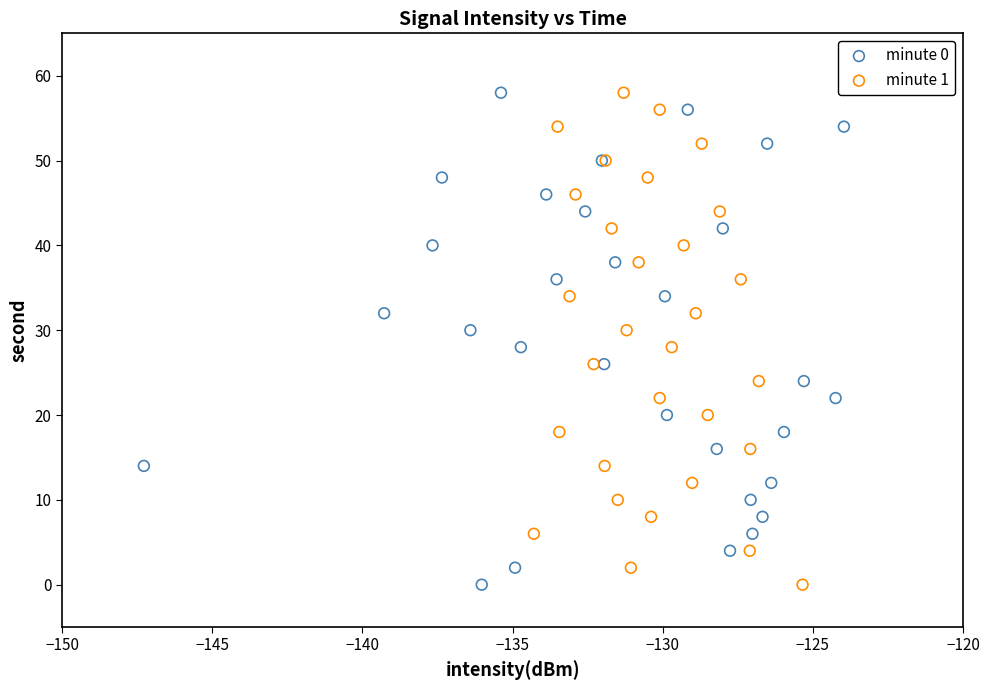

What are all the series names shown in the legend?

minute 0, minute 1